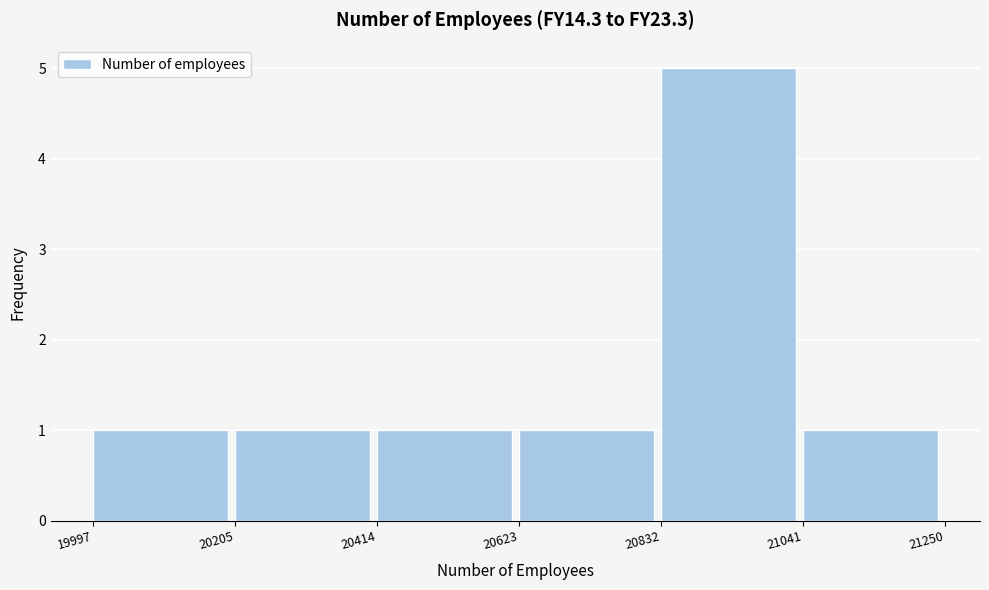

What is the height of the bar covering 20623 to 20832 on the x-axis? The values are not printed on the chart, so give them approximately, as read against the axis.

1